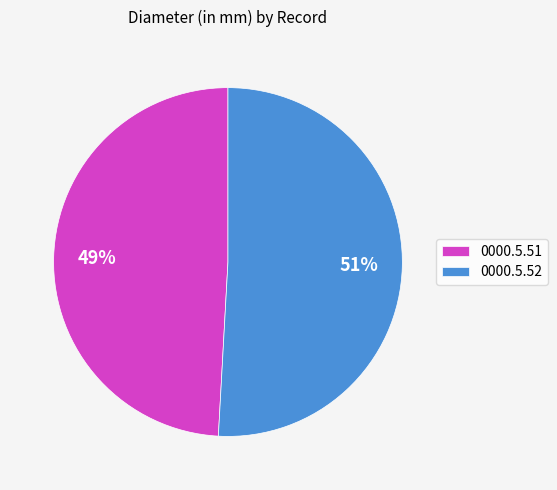

Is the sum of 0000.5.52 and 0000.5.51 greater than half?

Yes